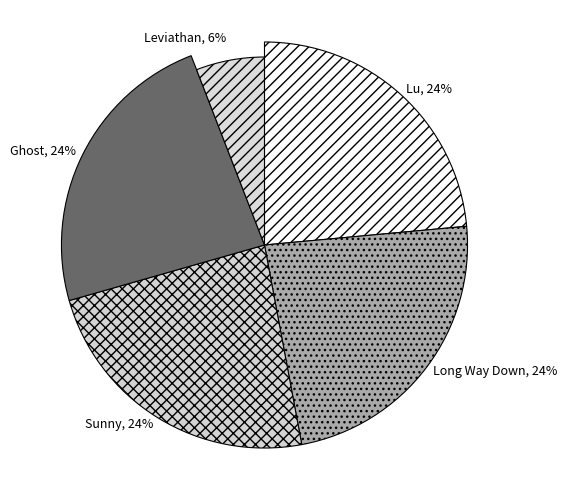

To the nearest percent, what is the average slice percentage?

20%